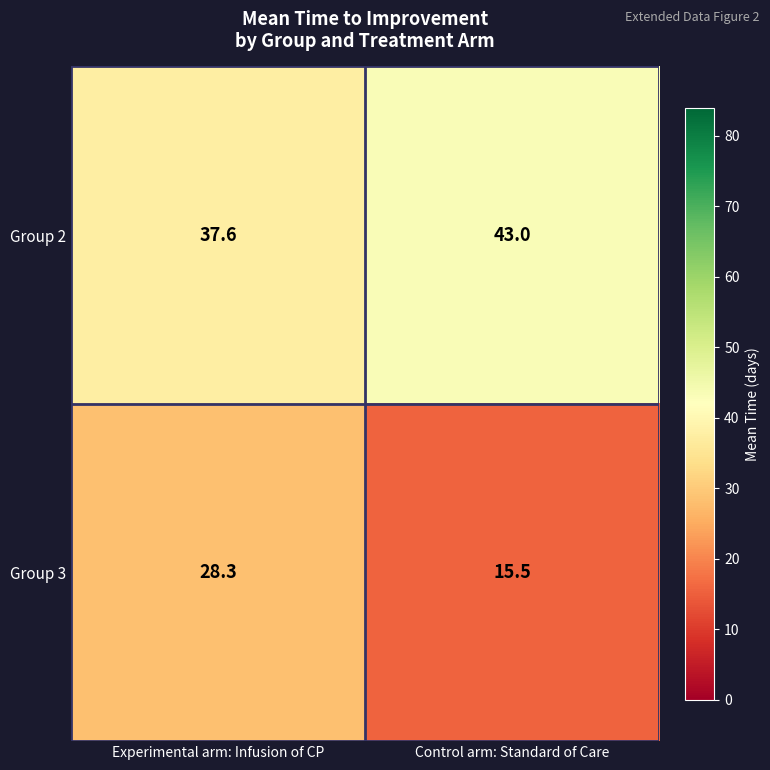

Which series changed the most between Experimental arm: Infusion of CP and Control arm: Standard of Care?

Group 3